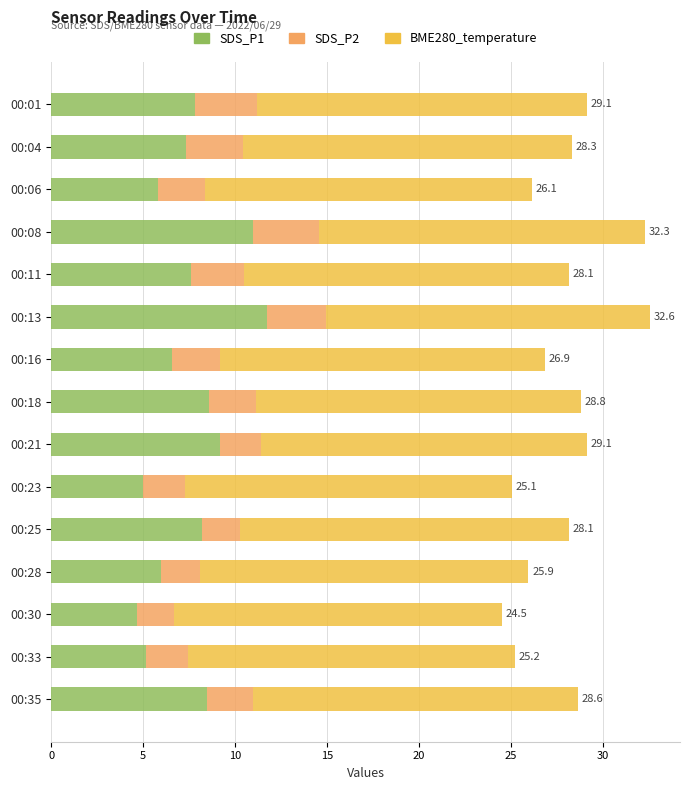

At which label does SDS_P1 reach its peak?

00:13